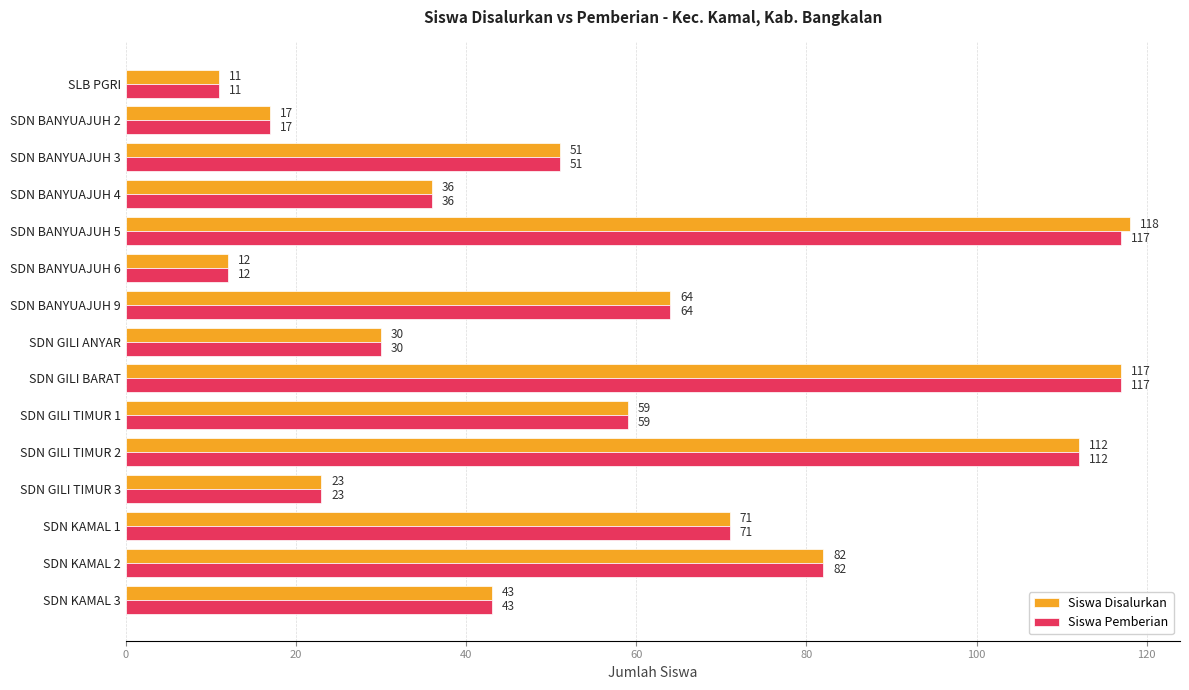

How many categories are shown in the chart?

15